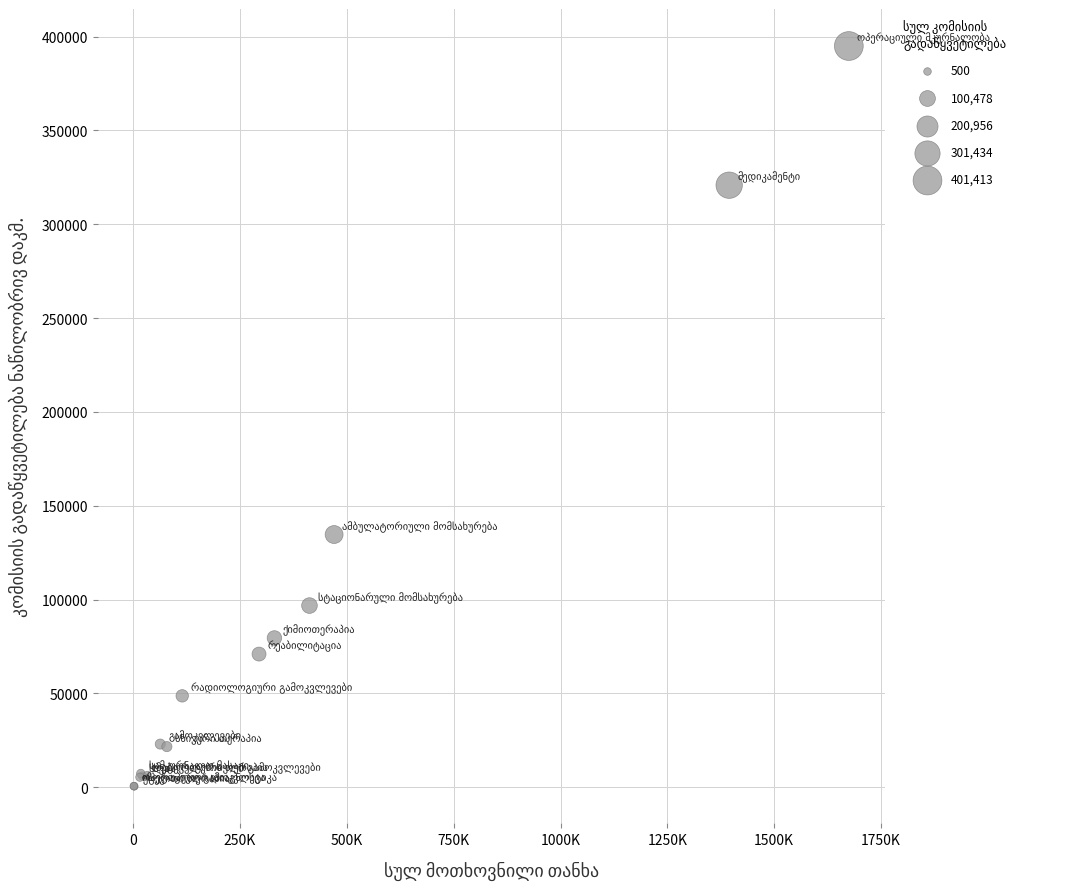

What Y value in the scatter plot is closest to 197719?

134669.0